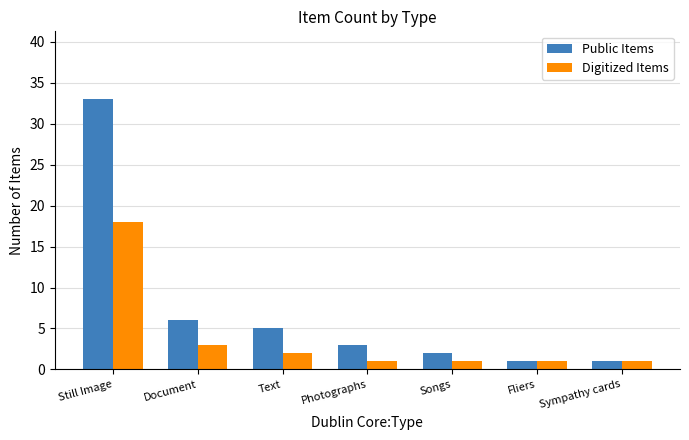

What are all the series names shown in the legend?

Public Items, Digitized Items